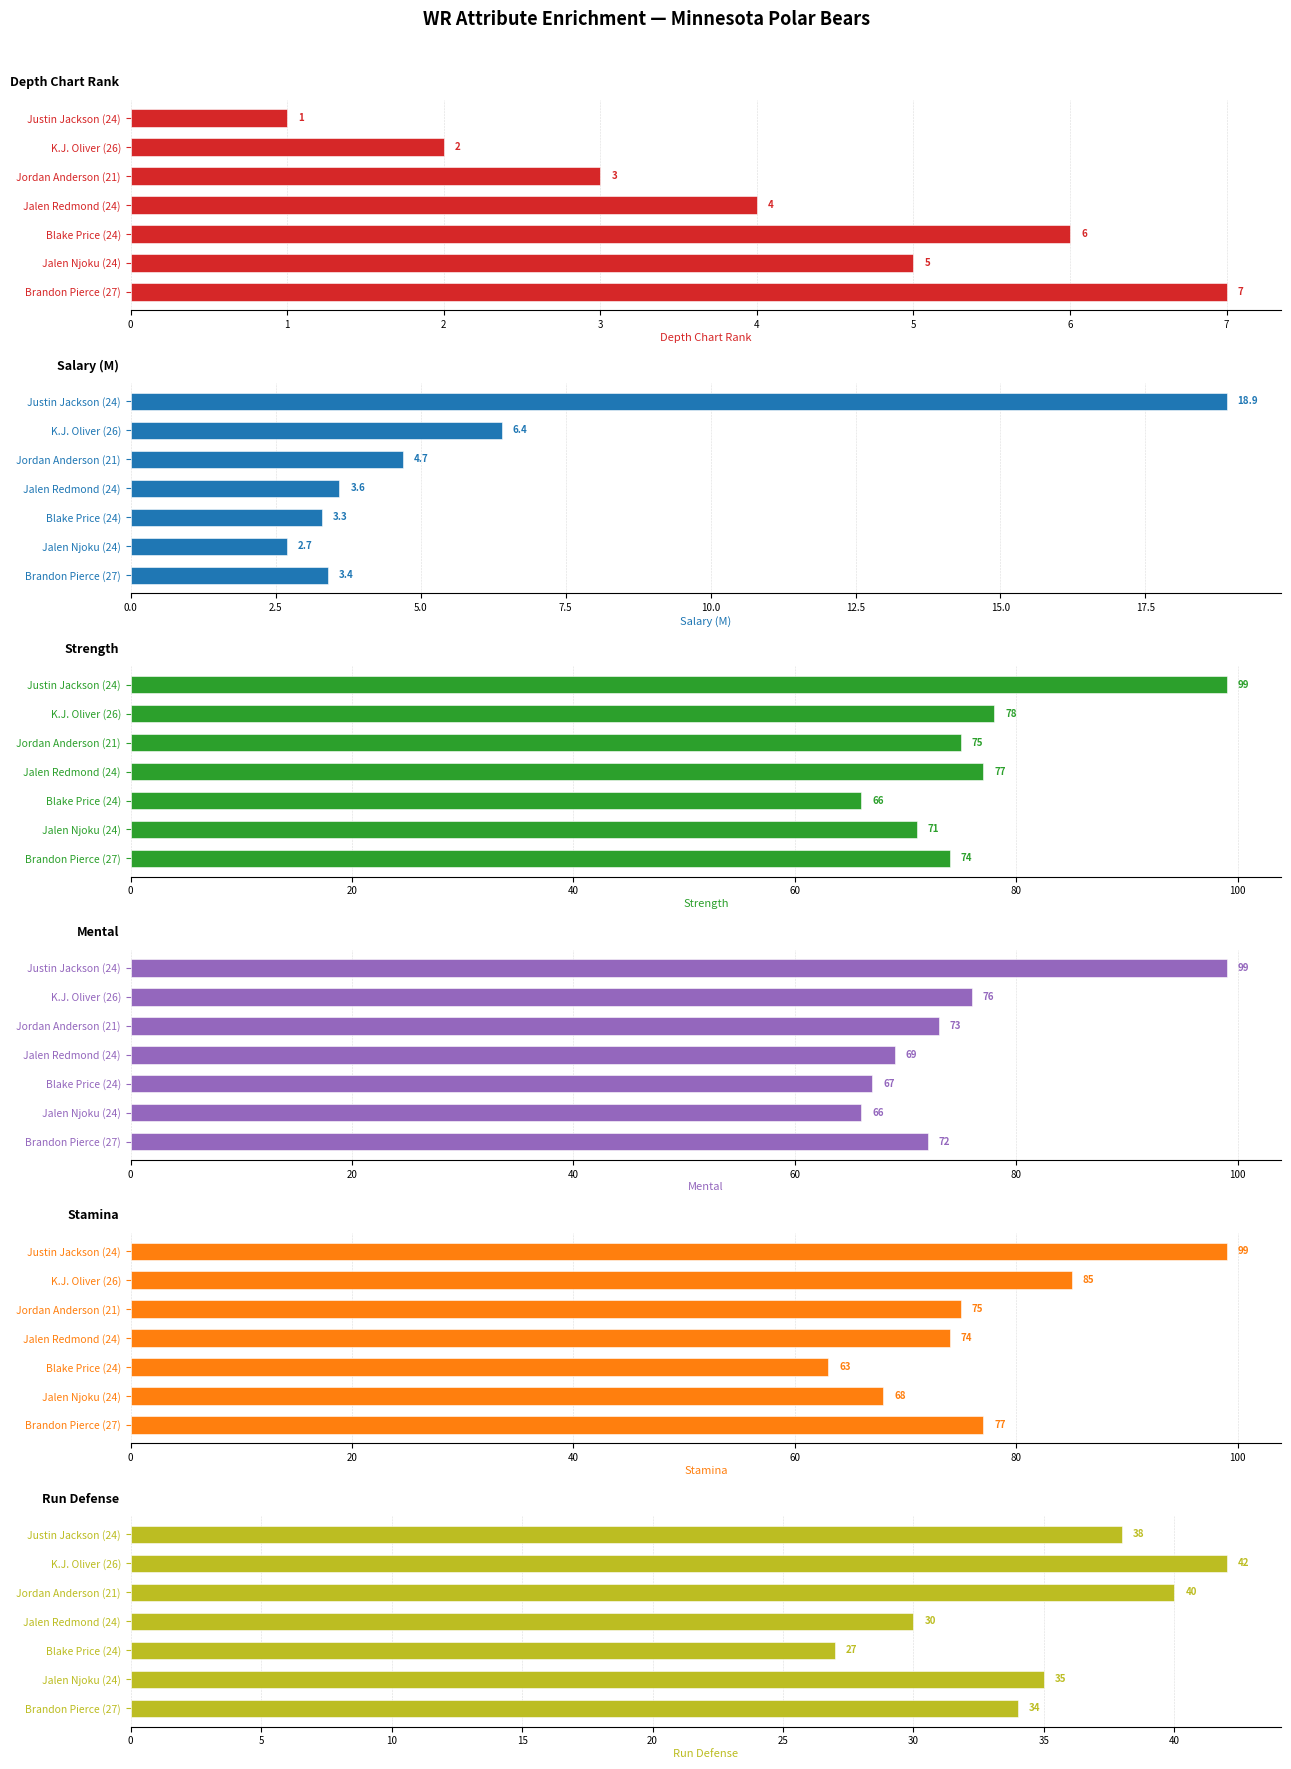

What is the total value across all series at 6?

267.4